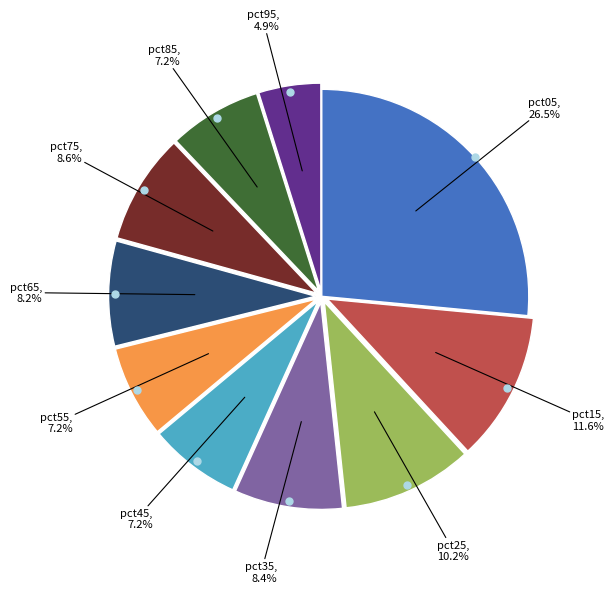

Is there any slice that represents more than half of the pie?

No